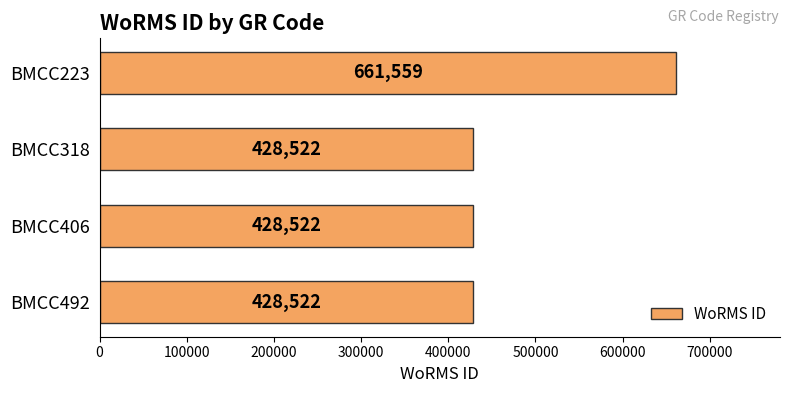

Is it true that the value at BMCC406 is 428522?

True